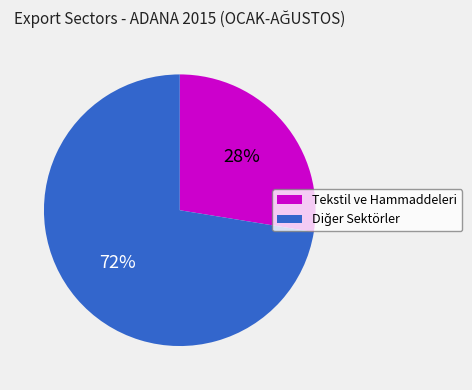

Is there a majority slice in this chart?

Yes